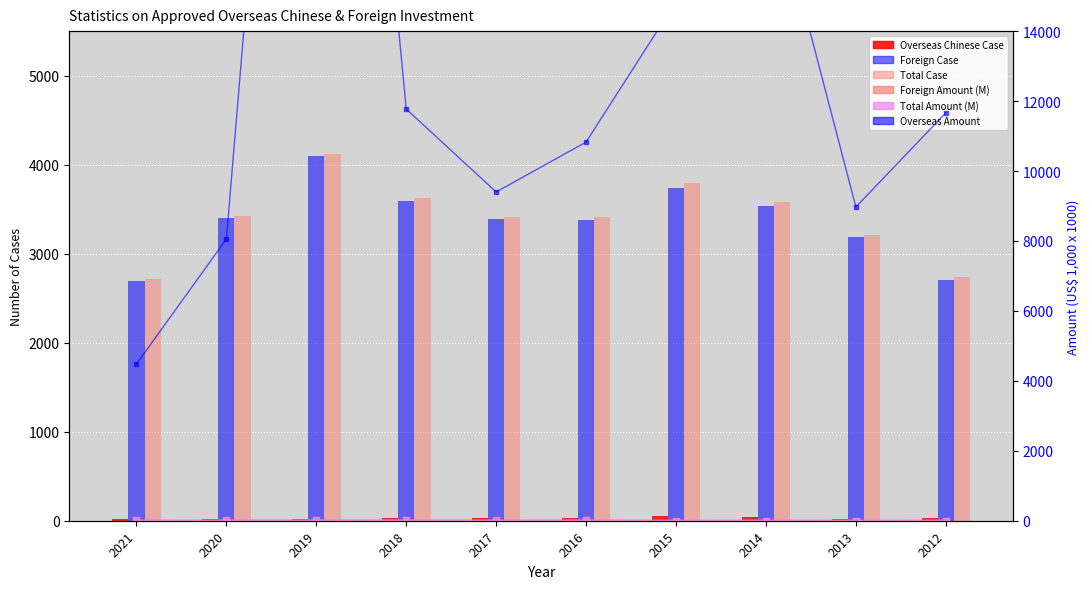

What is the difference between the maximum and minimum values in the Overseas Chinese Case series?

34.0